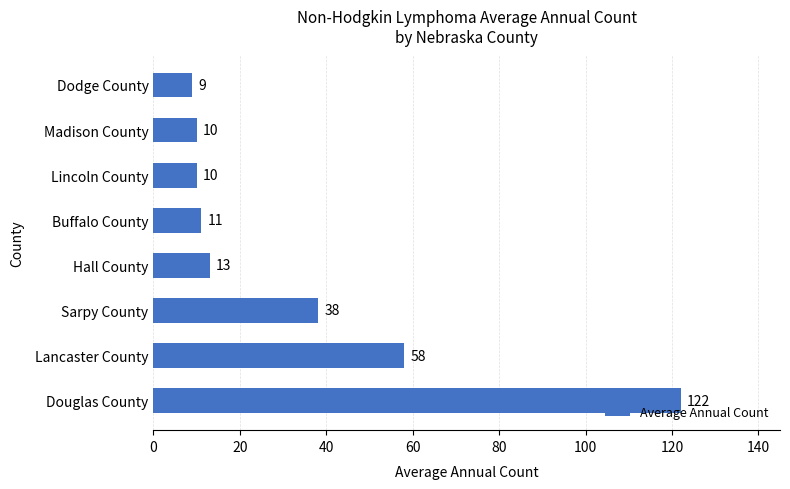

Reading bottom to top, list all the values displayed in this chart.

Douglas County=122	Lancaster County=58	Sarpy County=38	Hall County=13	Buffalo County=11	Lincoln County=10	Madison County=10	Dodge County=9